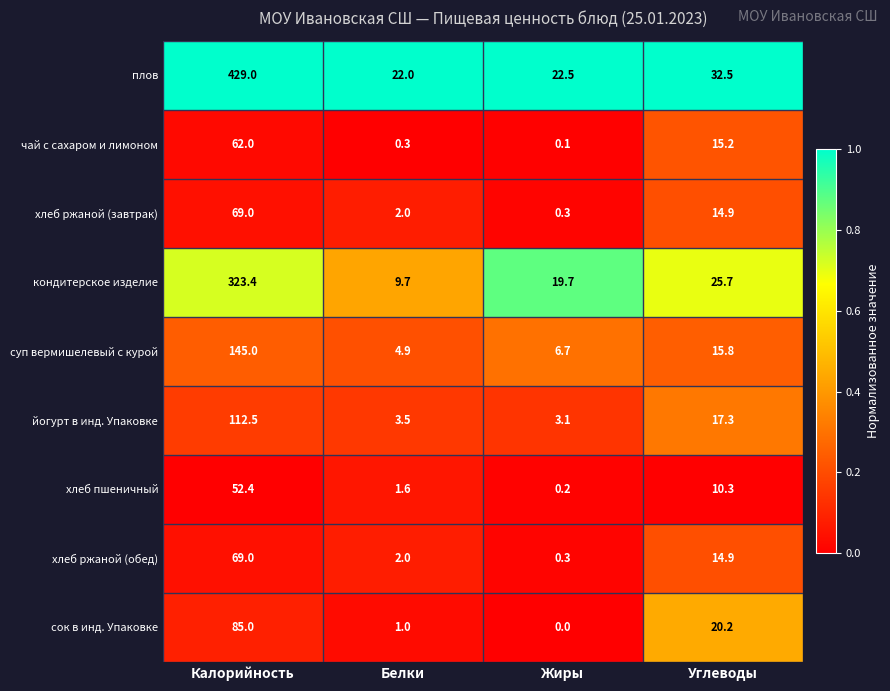

What is the maximum value shown in the chart?

429.0